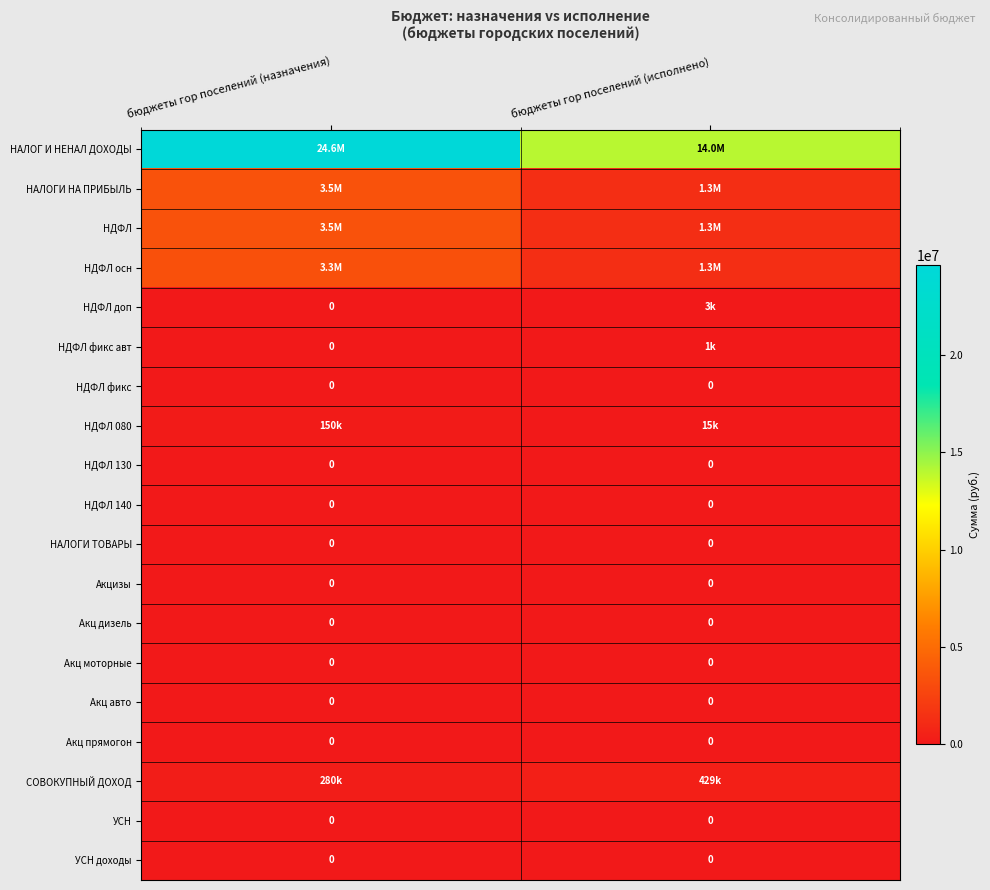

What is the difference between the highest and lowest values at бюджеты гор поселений (назначения)?

24587000.0